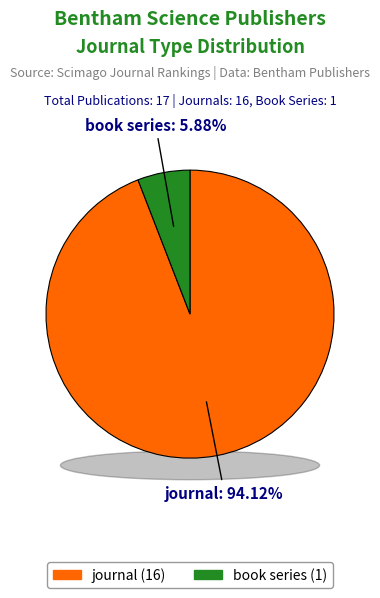

Which category has the smallest portion of the pie?

book series